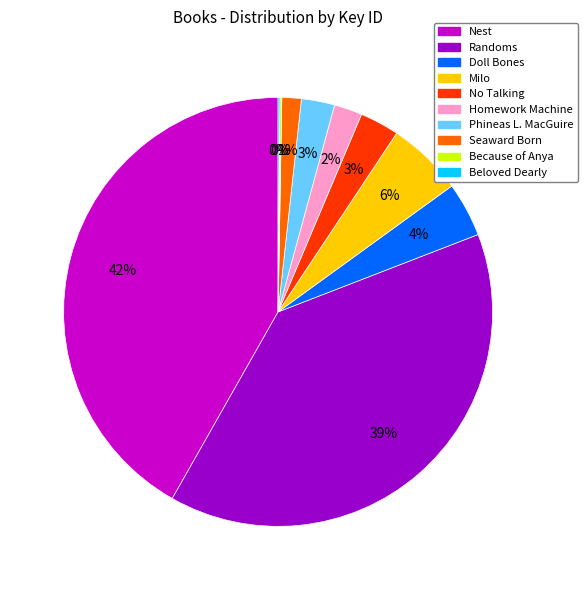

The Phineas L. MacGuire slice represents 10% of the pie. True or false?

False